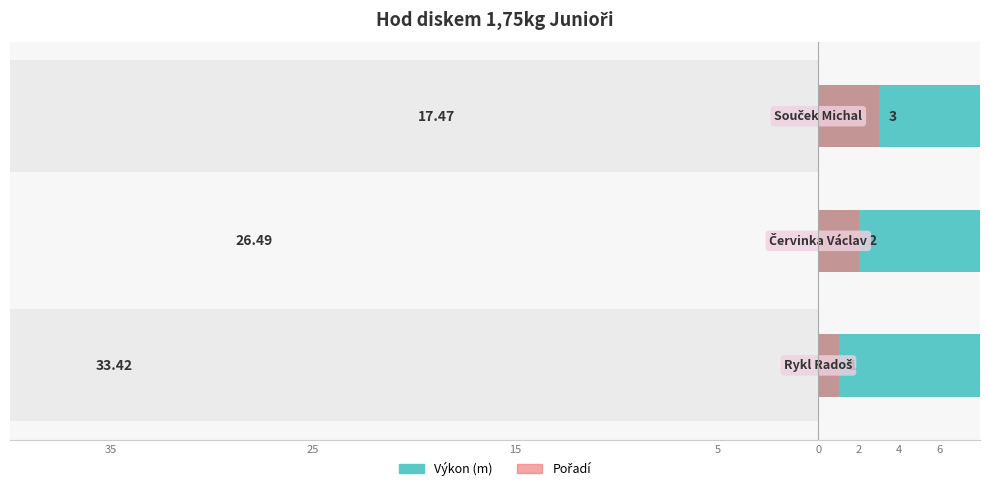

Reading right to left, what are all the values shown in this chart?

Výkon (m): 17.5	26.5	33.4
Pořadí: 3.0	2.0	1.0